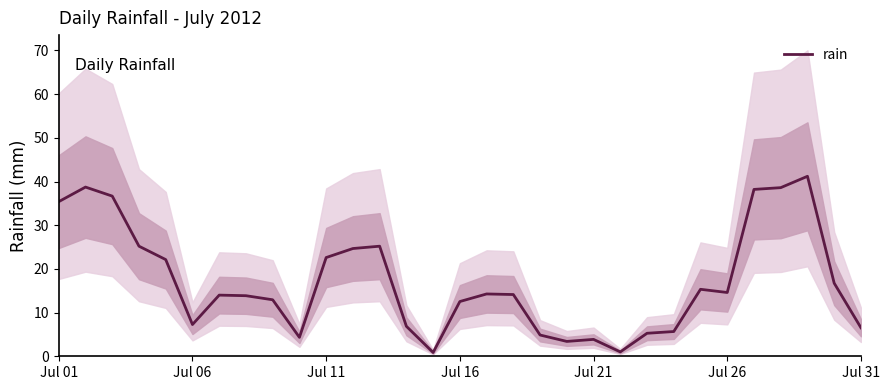

What is the highest value of the rain series?

41.2